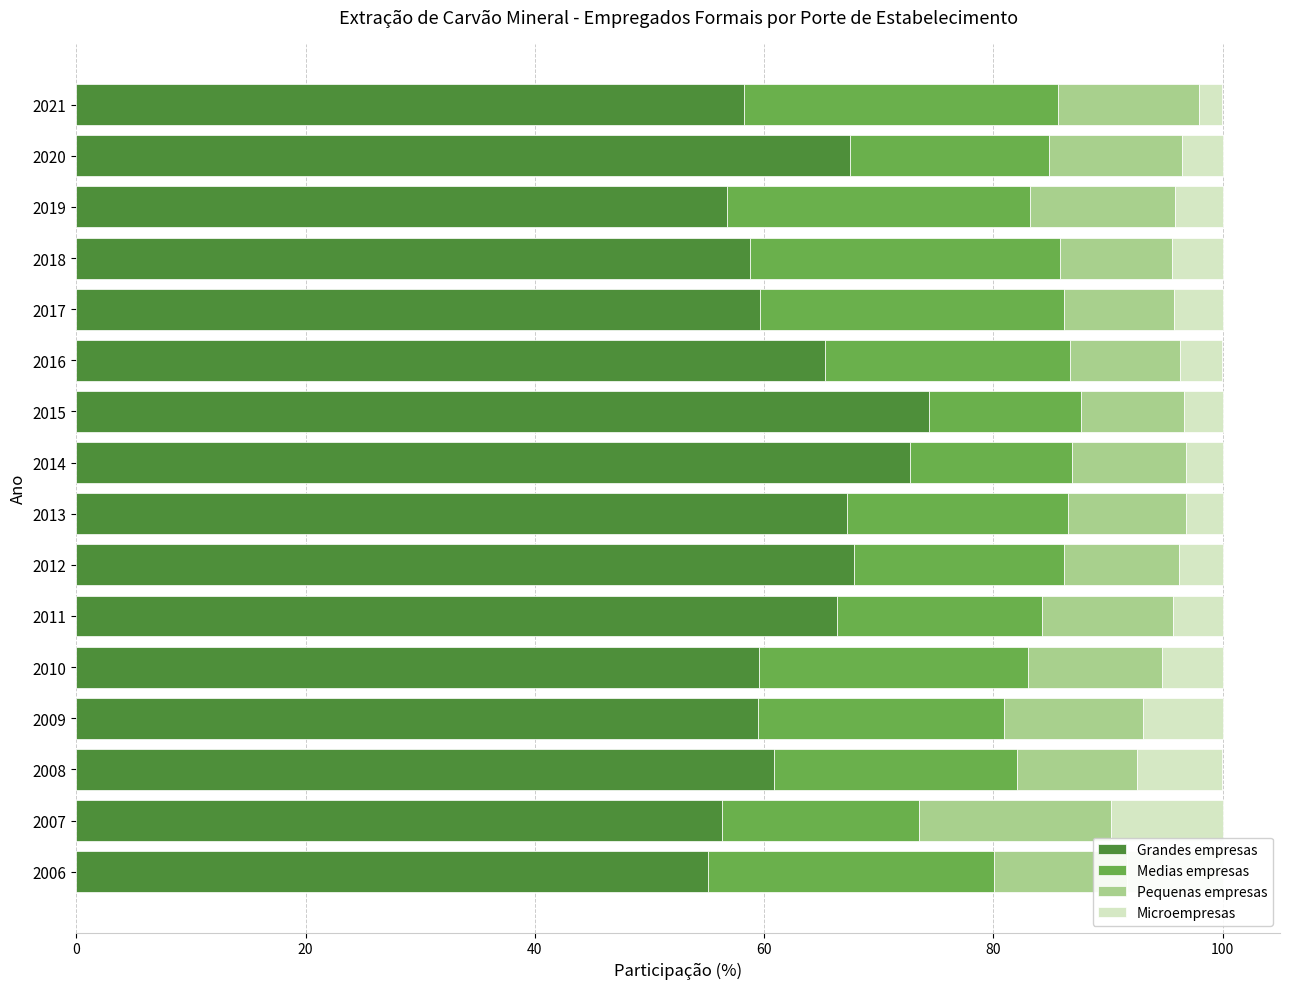

What is the total value across all series at 2008?

100.0